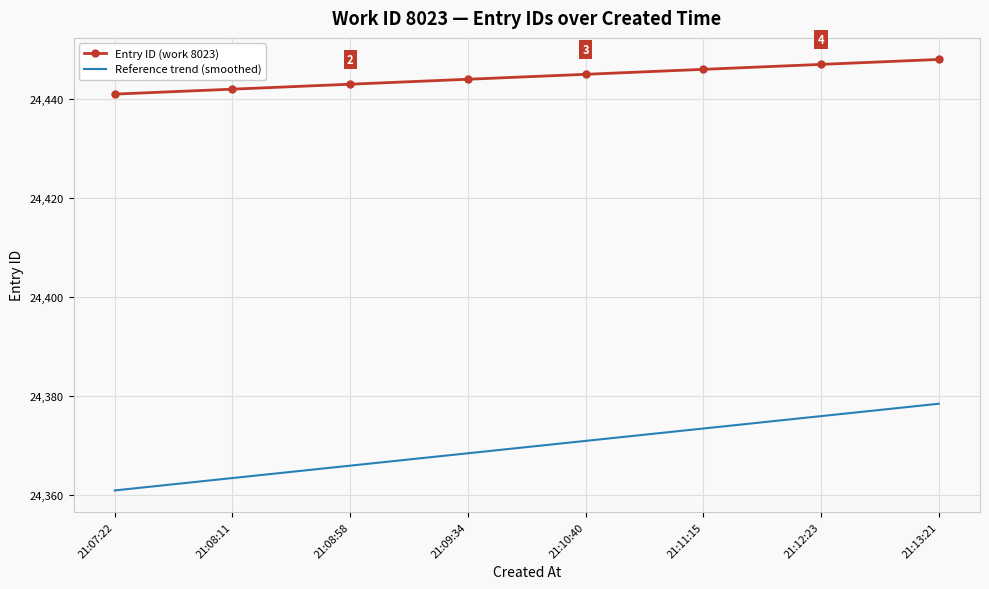

Is it true that Reference trend (smoothed) equals 24373.5 at 21:11:15?

True